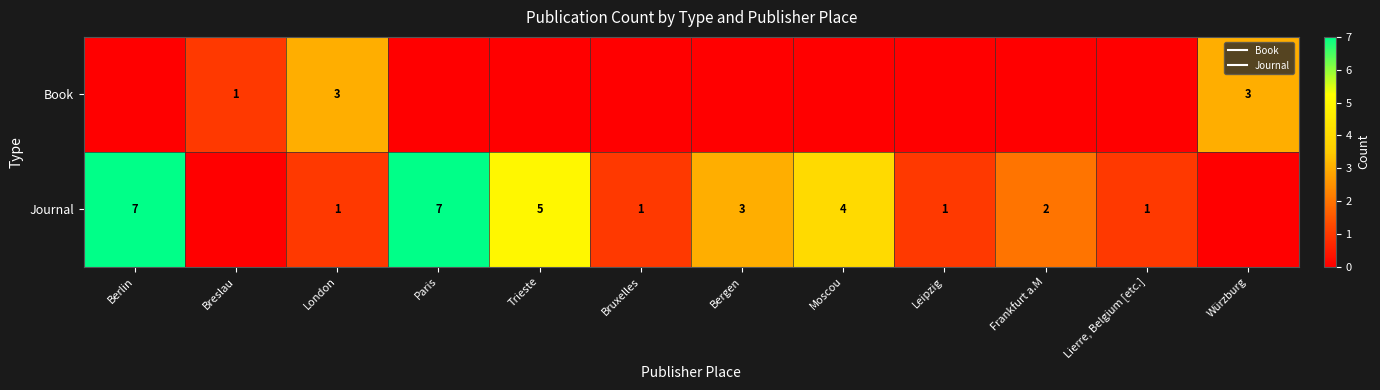

Is it true that Journal equals 4 at Moscou?

True